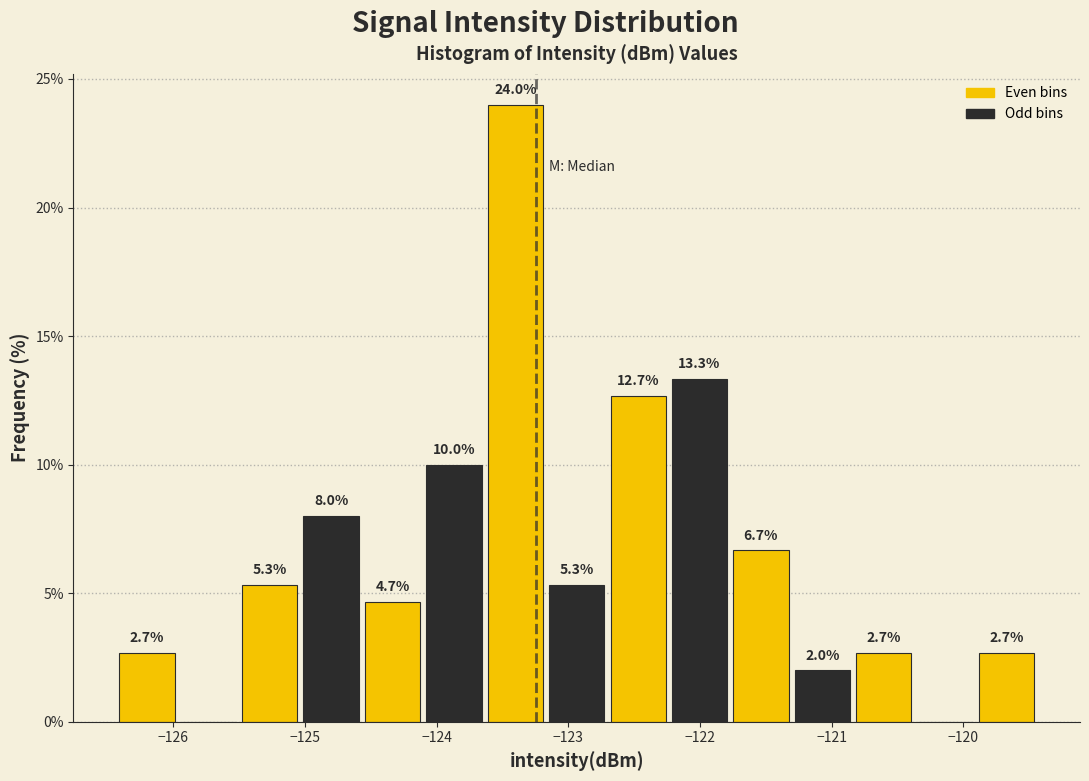

Over which range of the x-axis is the bar tallest?

-123.6 to -123.2